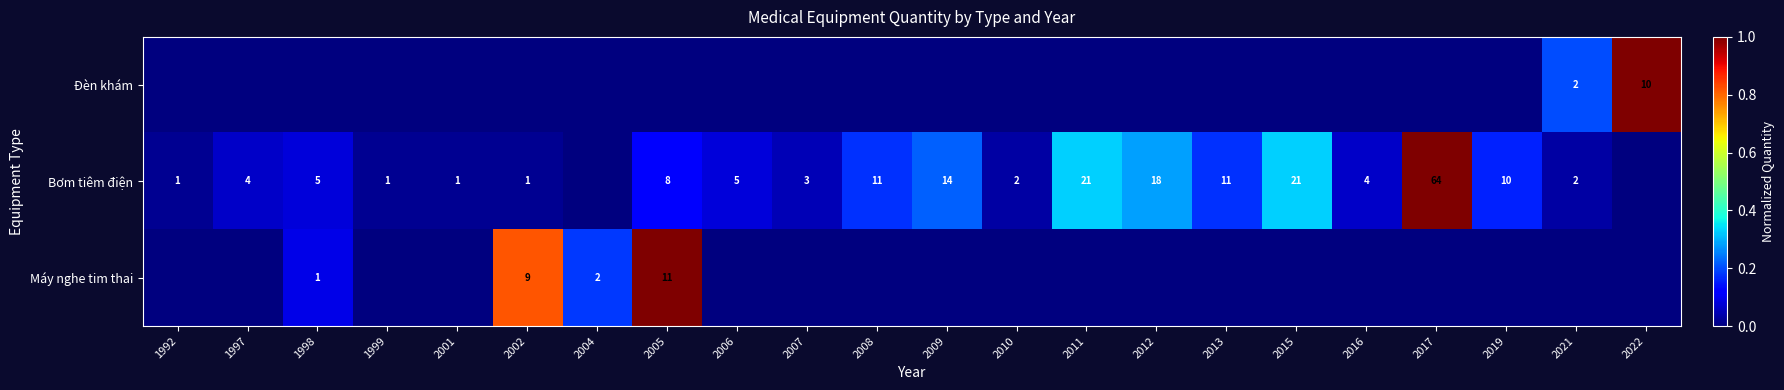

Is it true that Bơm tiêm điện equals 2 at 2010?

True